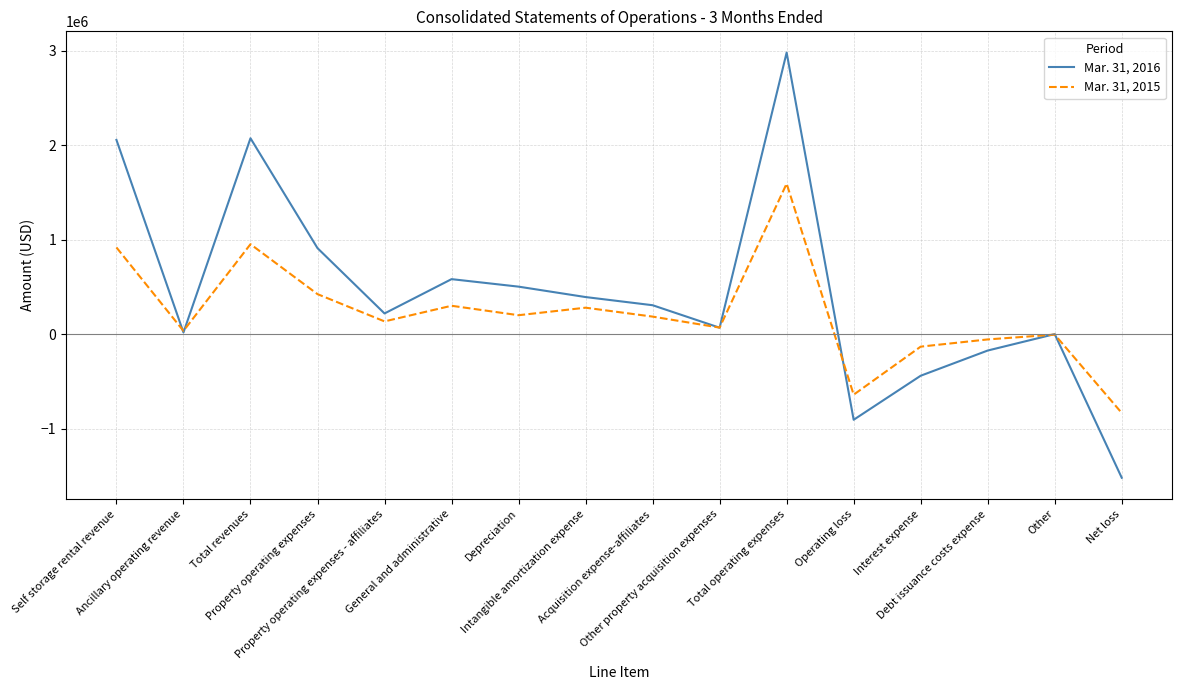

True or false: Mar. 31, 2016 and Mar. 31, 2015 cross at least once.

True